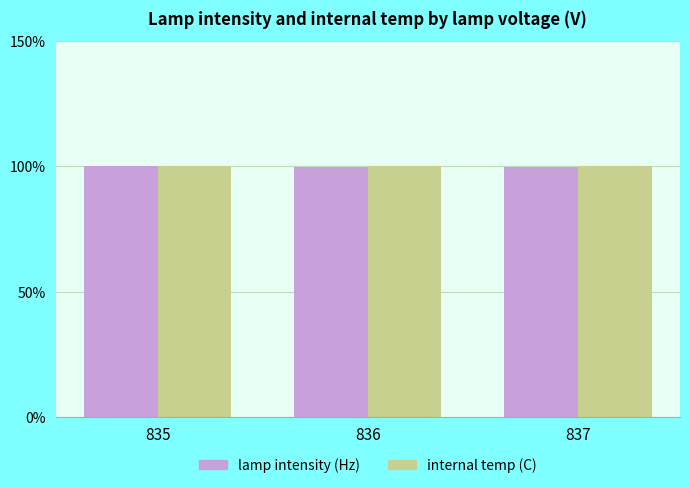

The lamp intensity (Hz) series shows 133.4 at 836. True or false?

False